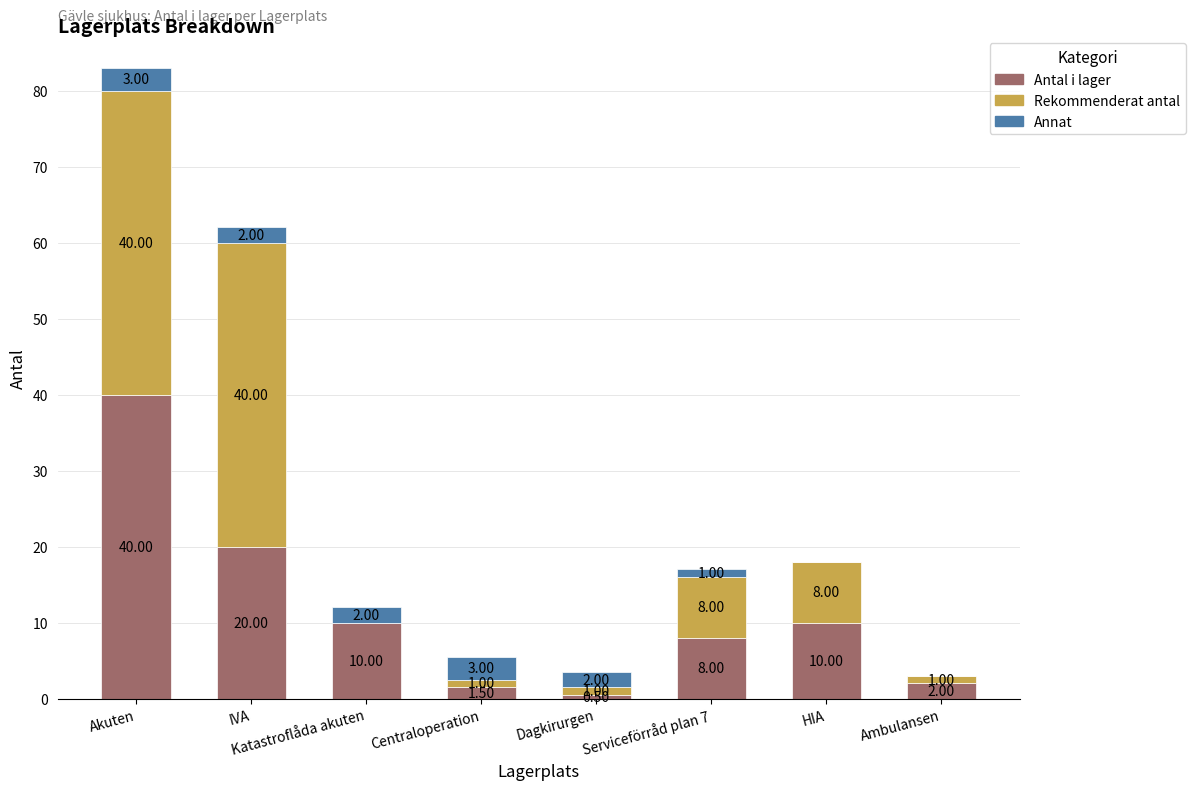

What are all the series names shown in the legend?

Antal i lager, Rekommenderat antal, Annat